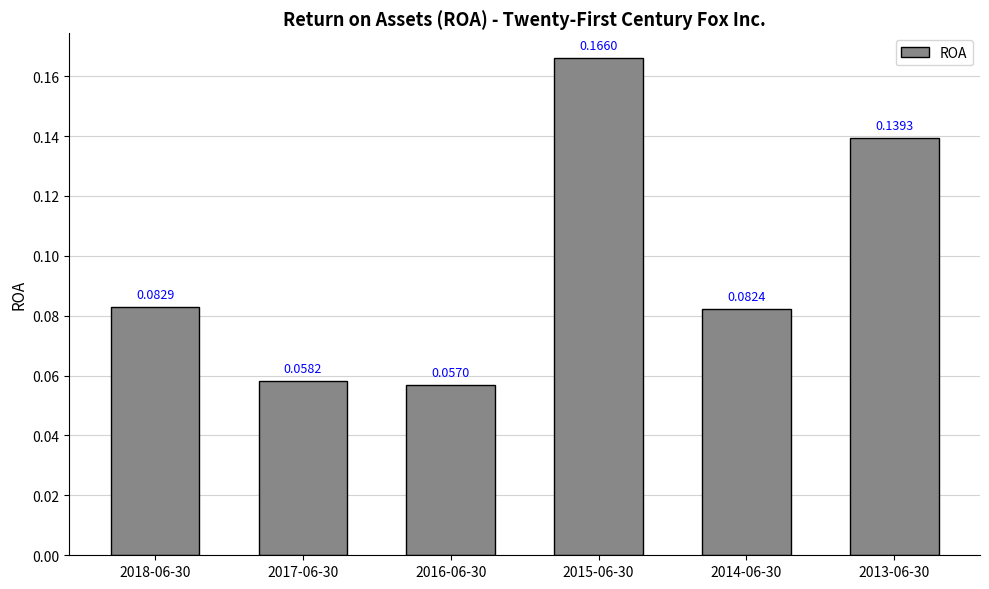

What is the label of the 2nd bar from the left?

2017-06-30